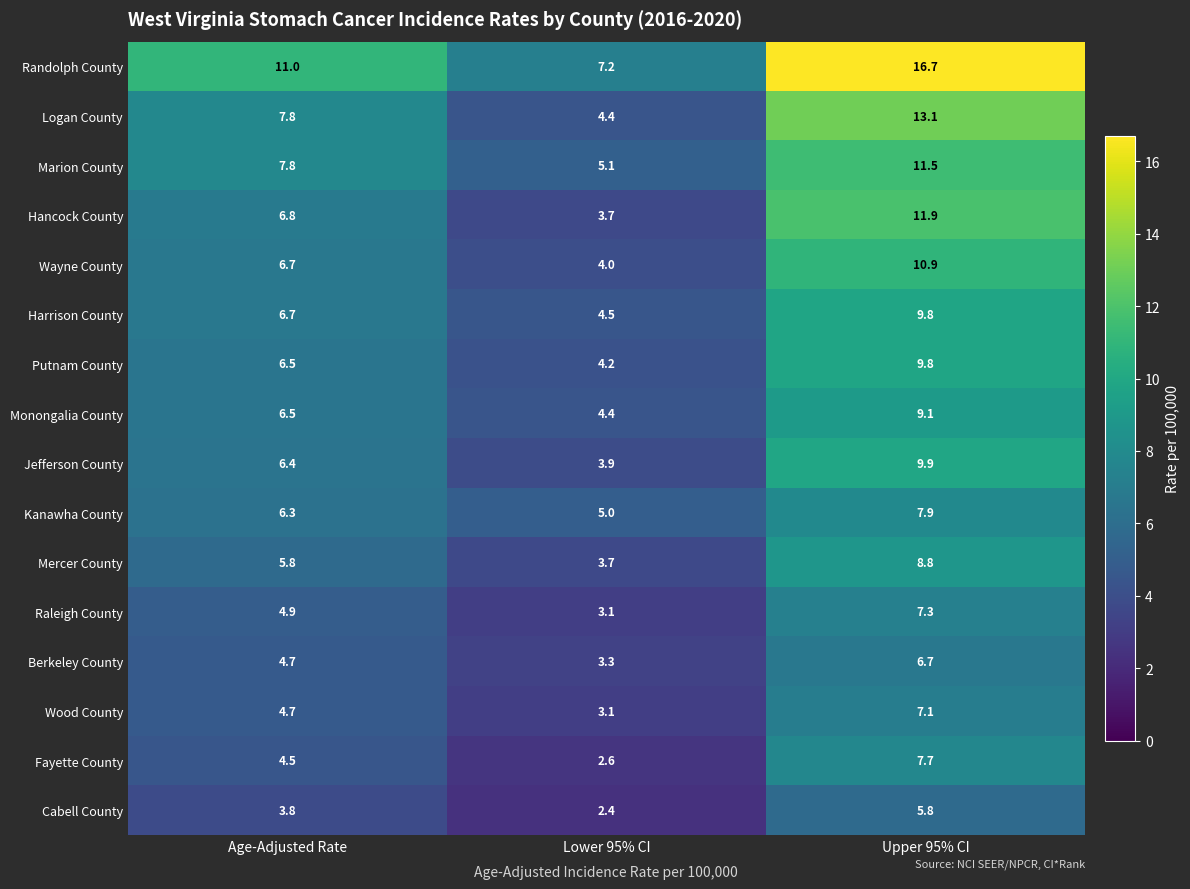

Which series has the largest range (max minus min)?

Randolph County